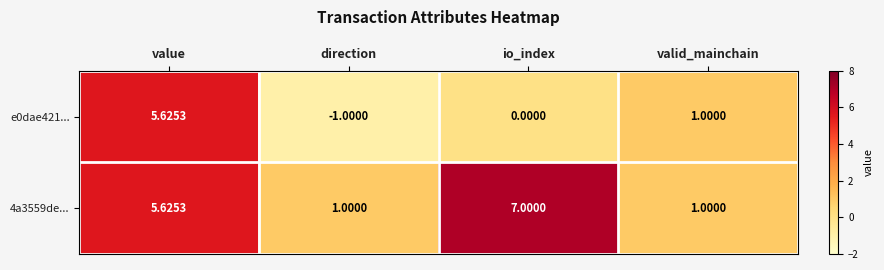

Where does the e0dae421... series first go above 1?

value